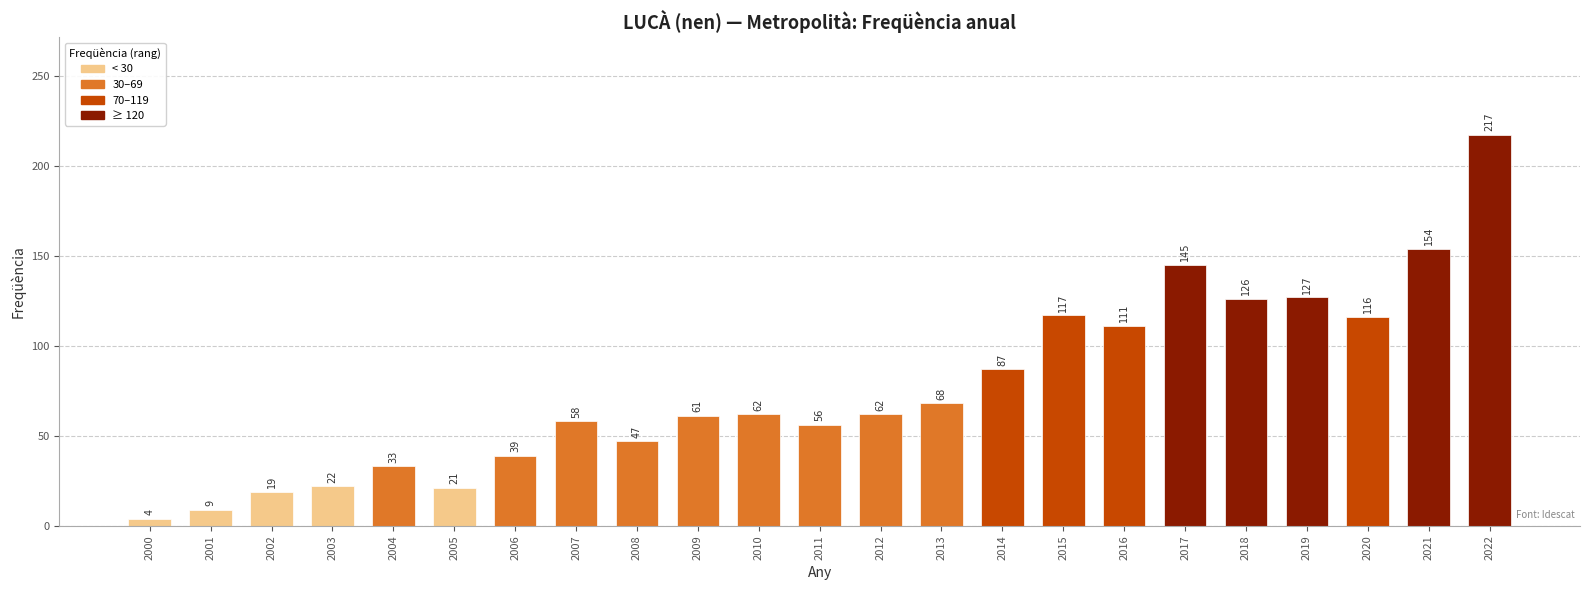

What is the change in value from 2003 to 2016?

+89